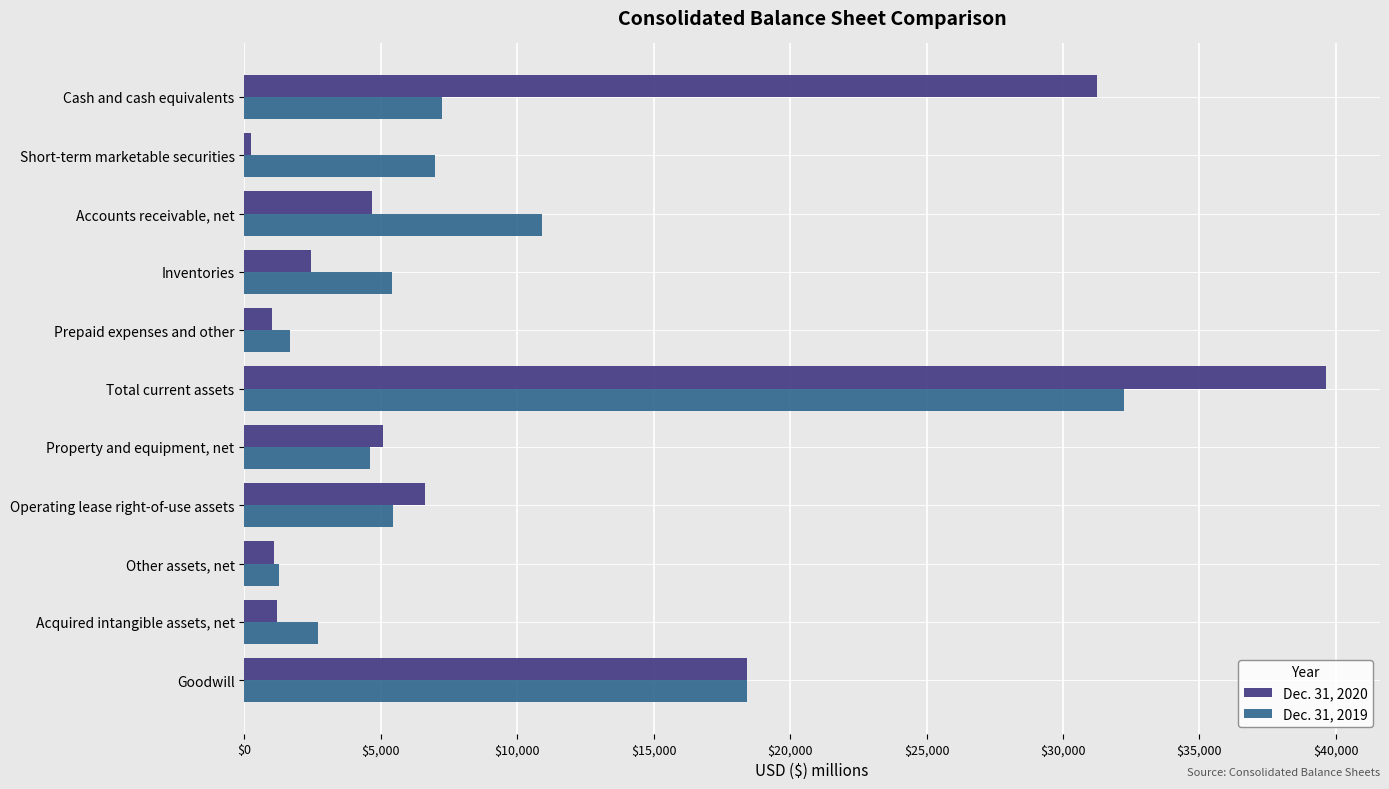

At how many categories does at least one series exceed 30372?

2